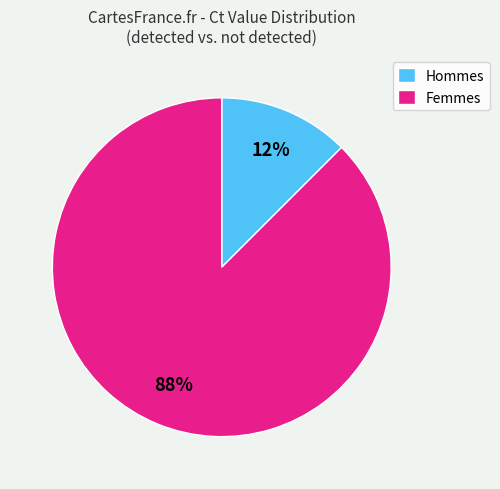

Is the sum of Femmes and Hommes greater than half?

Yes